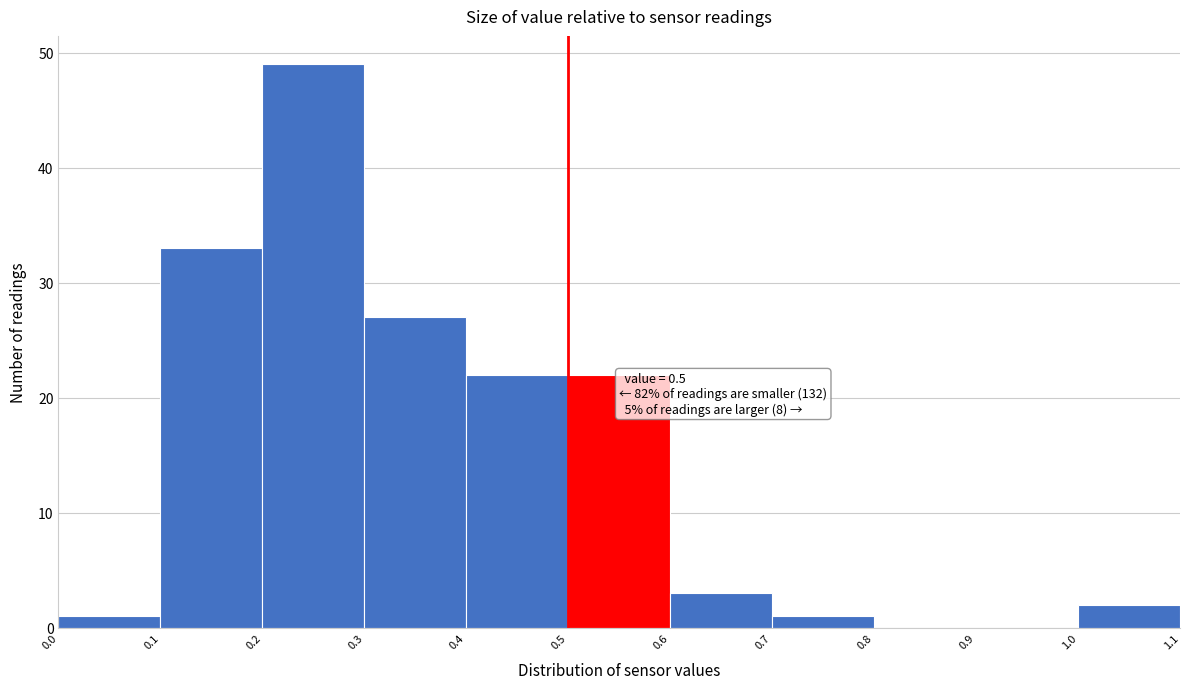

Over which range of the x-axis is the bar tallest?

0.2 to 0.3